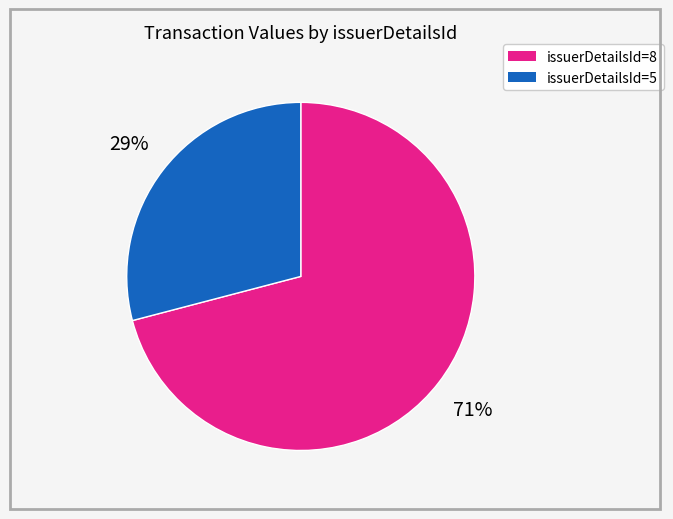

Which has a higher value, issuerDetailsId=5 or issuerDetailsId=8?

issuerDetailsId=8